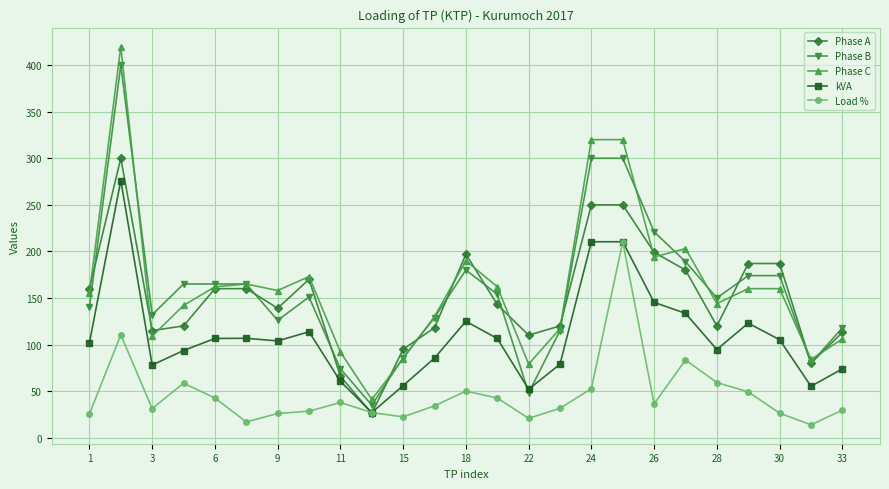

True or false: Phase C and kVA cross at least once.

False